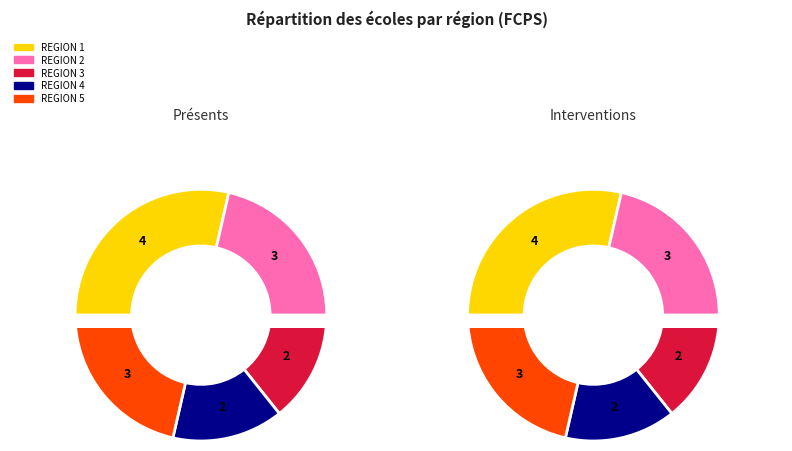

The REGION 2 slice represents 8% of the pie. True or false?

False